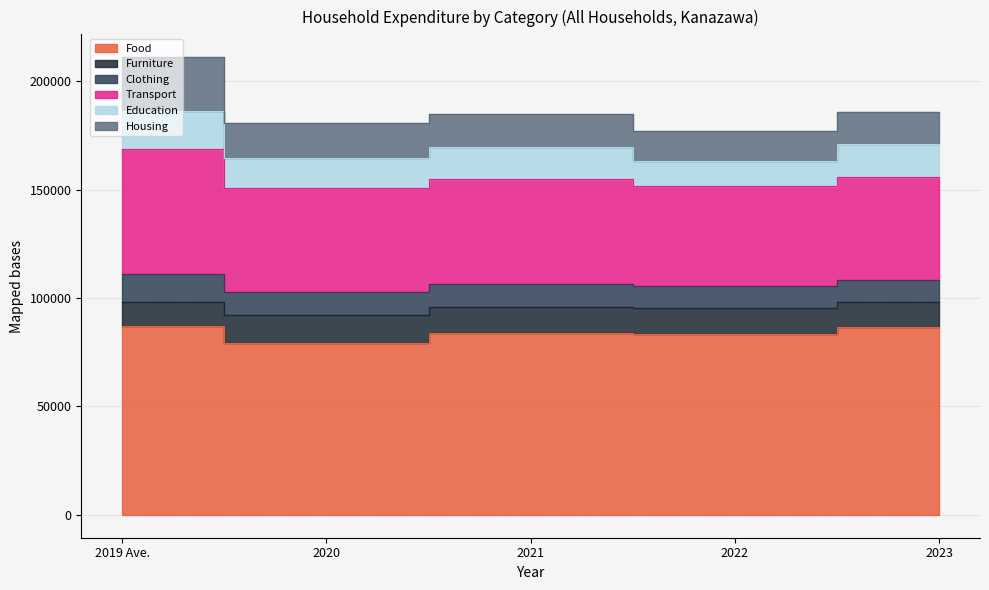

In Food, how many points are lower than both neighbors (excluding endpoints)?

2